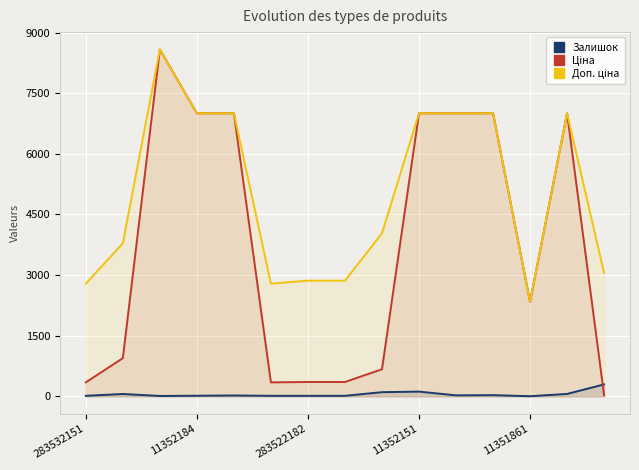

List the series in order of their peak value, highest first.

Ціна, Доп. ціна, Залишок